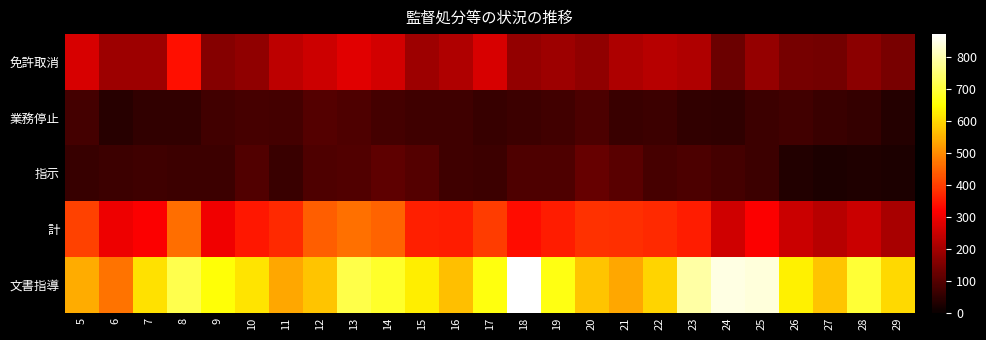

Reading left to right, what are all the values shown in this chart?

免許取消: 5=267	6=194	7=191	8=341	9=163	10=175	11=232	12=255	13=281	14=261	15=193	16=217	17=269	18=180	19=191	20=176	21=212	22=228	23=216	24=129	25=184	26=141	27=137	28=168	29=146
業務停止: 5=78	6=40	7=53	8=54	9=72	10=80	11=76	12=96	13=91	14=78	15=71	16=70	17=60	18=65	19=73	20=86	21=64	22=67	23=54	24=51	25=65	26=74	27=63	28=55	29=36
指示: 5=58	6=66	7=70	8=66	9=68	10=95	11=64	12=91	13=95	14=111	15=96	16=70	17=67	18=92	19=92	20=120	21=104	22=79	23=88	24=78	25=65	26=34	27=27	28=28	29=26
計: 5=403	6=300	7=314	8=461	9=303	10=350	11=372	12=442	13=467	14=450	15=360	16=357	17=396	18=337	19=356	20=382	21=380	22=374	23=358	24=258	25=314	26=249	27=227	28=251	29=208
文書指導: 5=543	6=470	7=611	8=718	9=657	10=616	11=536	12=573	13=714	14=688	15=629	16=569	17=664	18=873	19=665	20=576	21=536	22=594	23=793	24=848	25=840	26=634	27=574	28=697	29=603